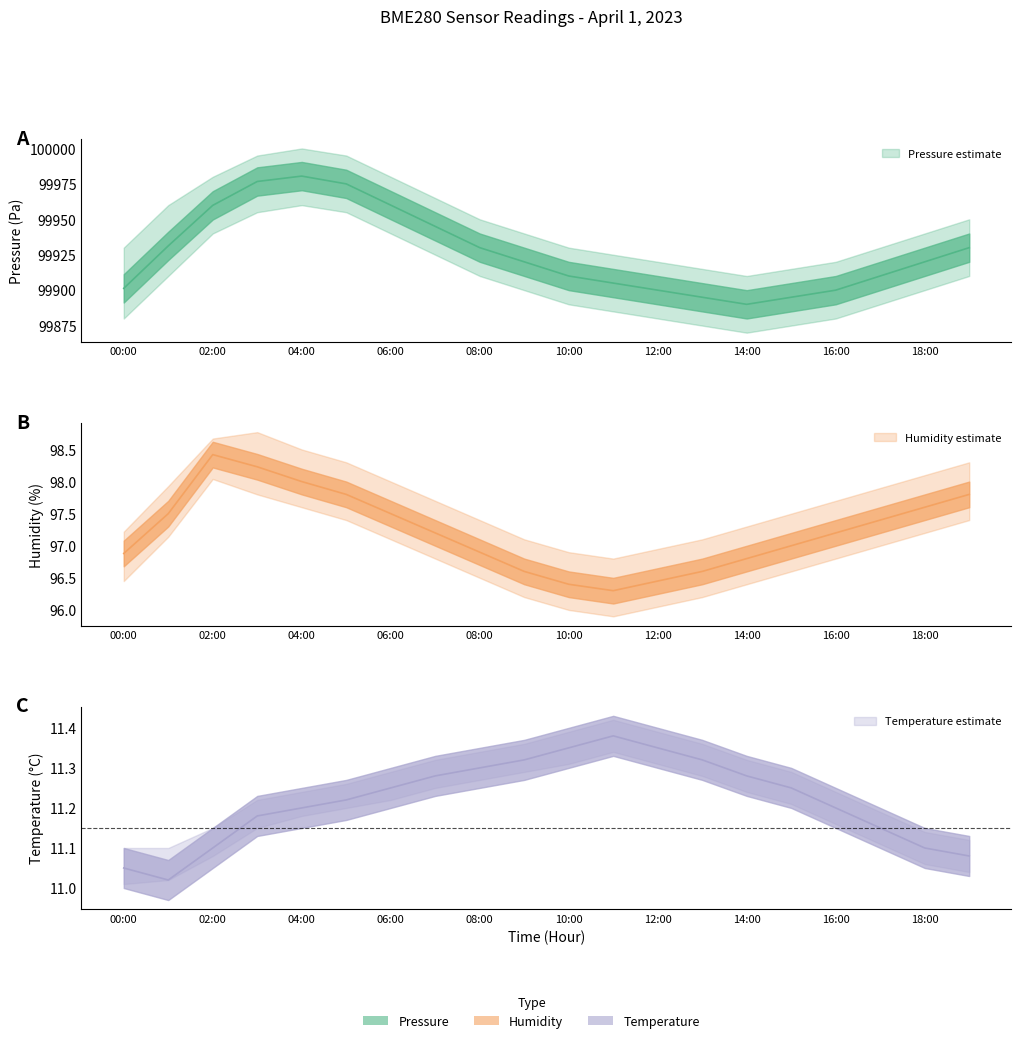

What is the total value across all series at 12:00?

100007.8